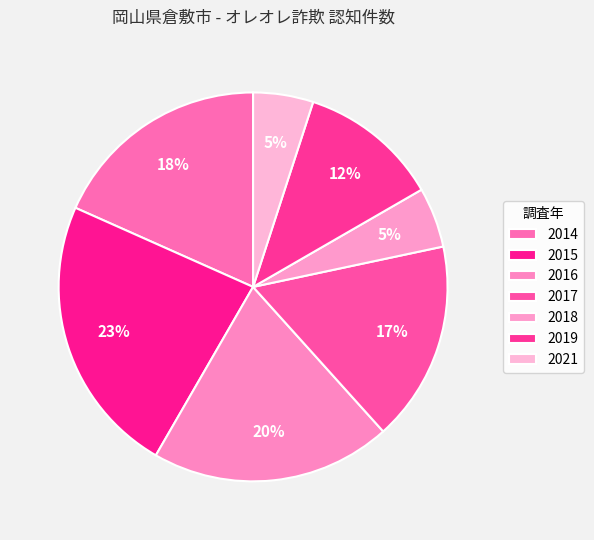

To the nearest percent, what is the average slice percentage?

14%